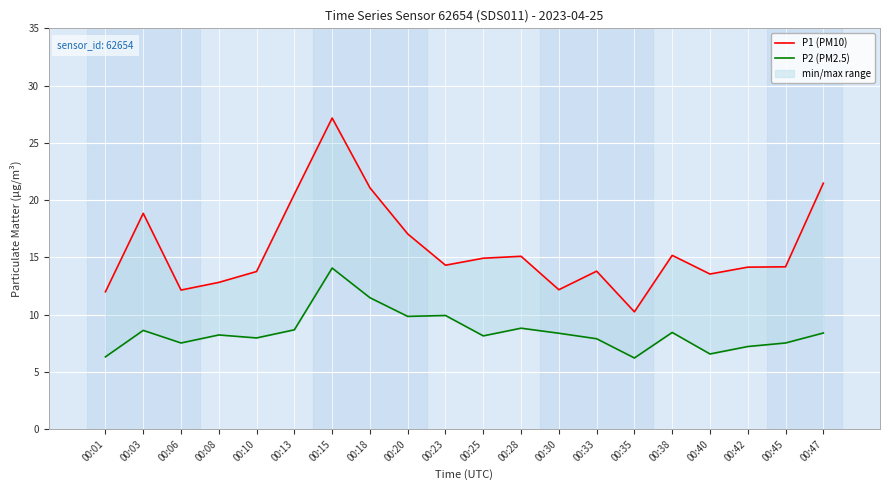

Rank the series by their maximum value, from lowest to highest.

P2 (PM2.5), P1 (PM10)